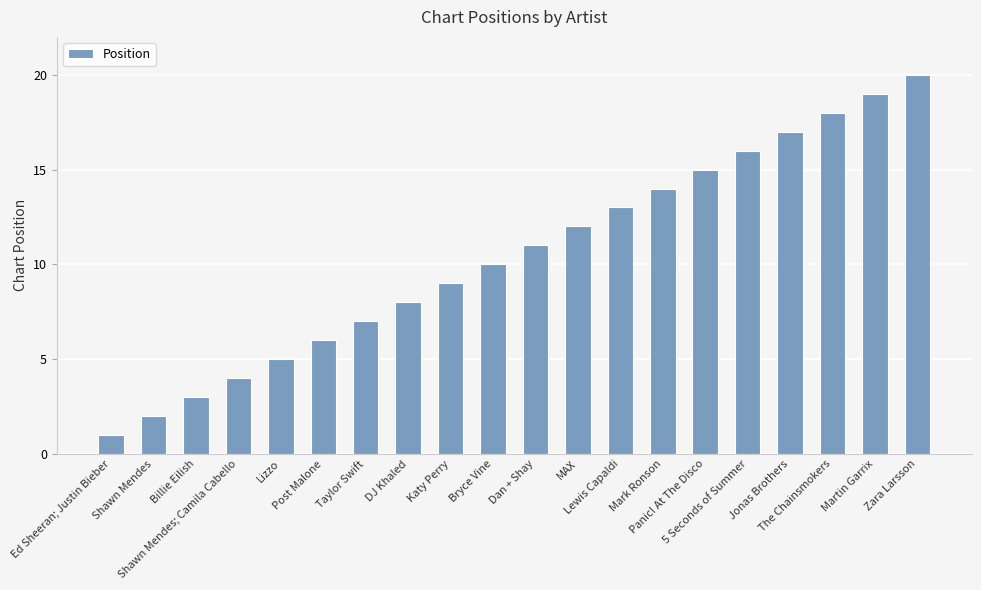

What is the label of the 14th bar from the right?

Taylor Swift